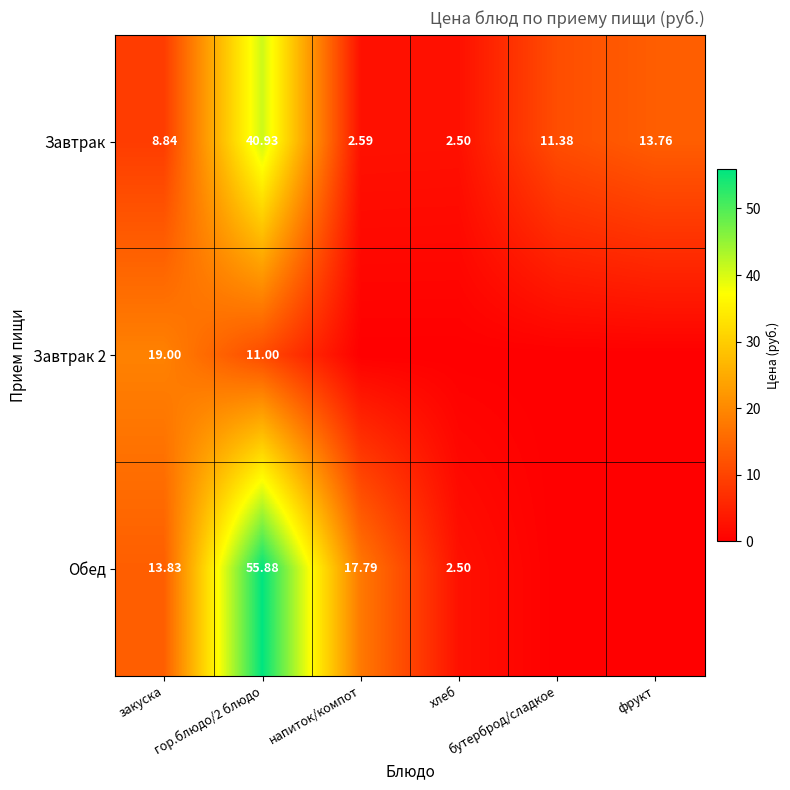

What is the difference between the highest and lowest values at напиток/компот?

17.8